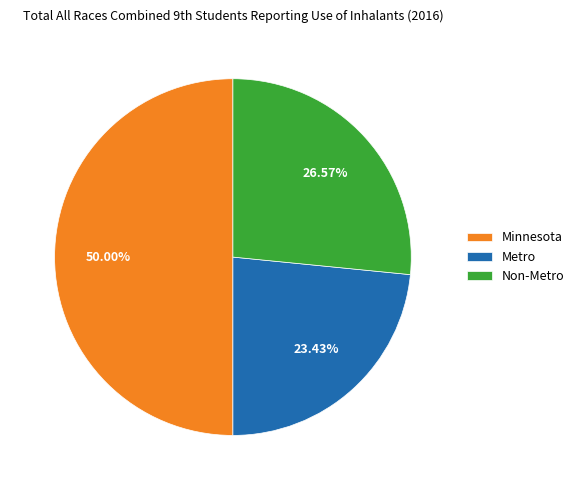

What is the largest slice in the pie chart?

Minnesota